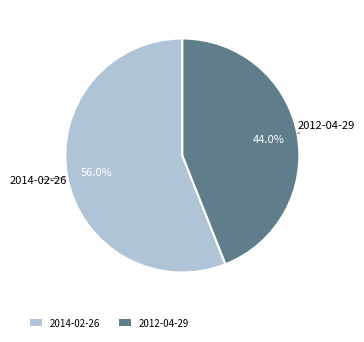

Does 2012-04-29 represent more than half of the total?

No